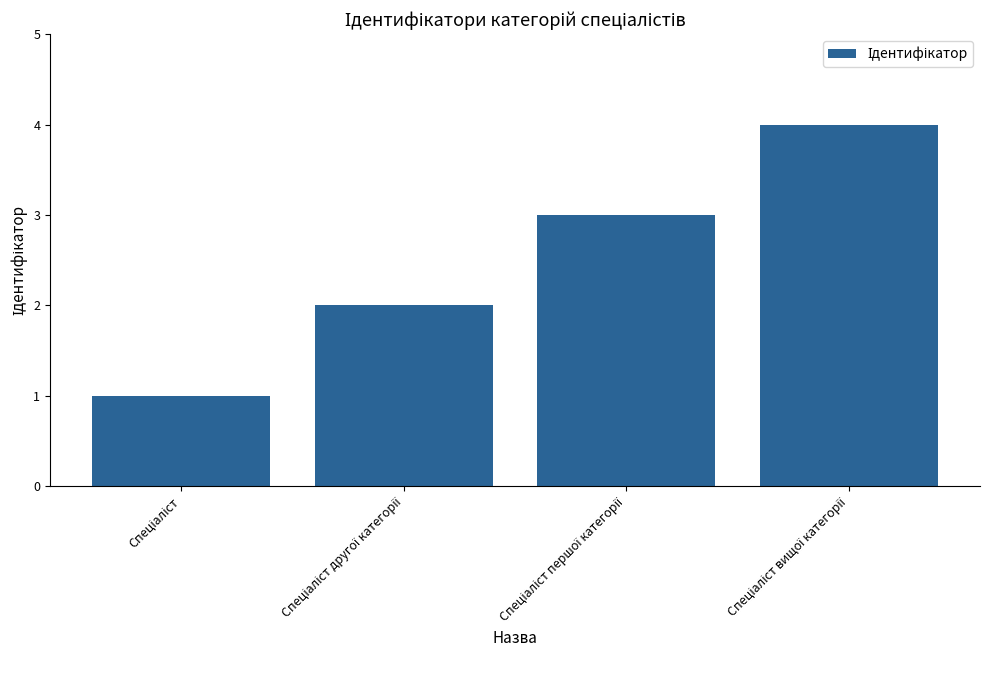

How many data points does each series have?

4